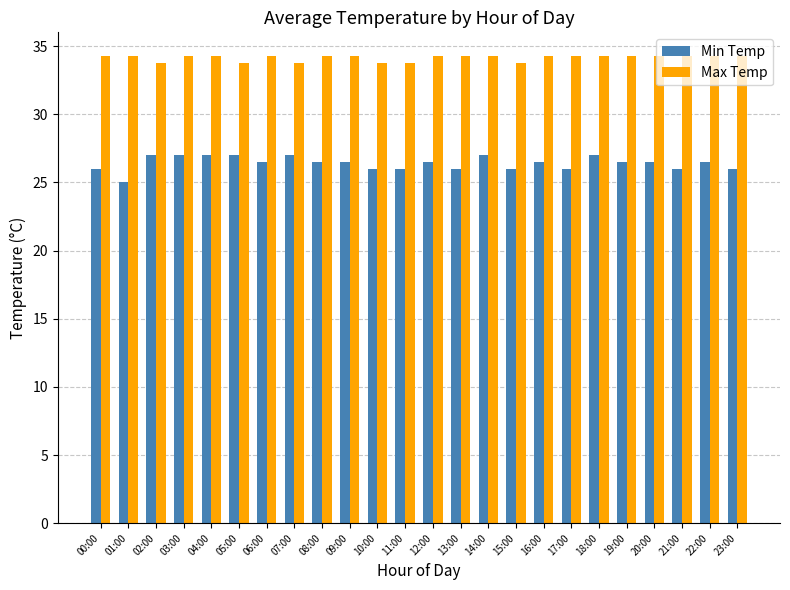

List the series in order of their peak value, lowest first.

Min Temp, Max Temp